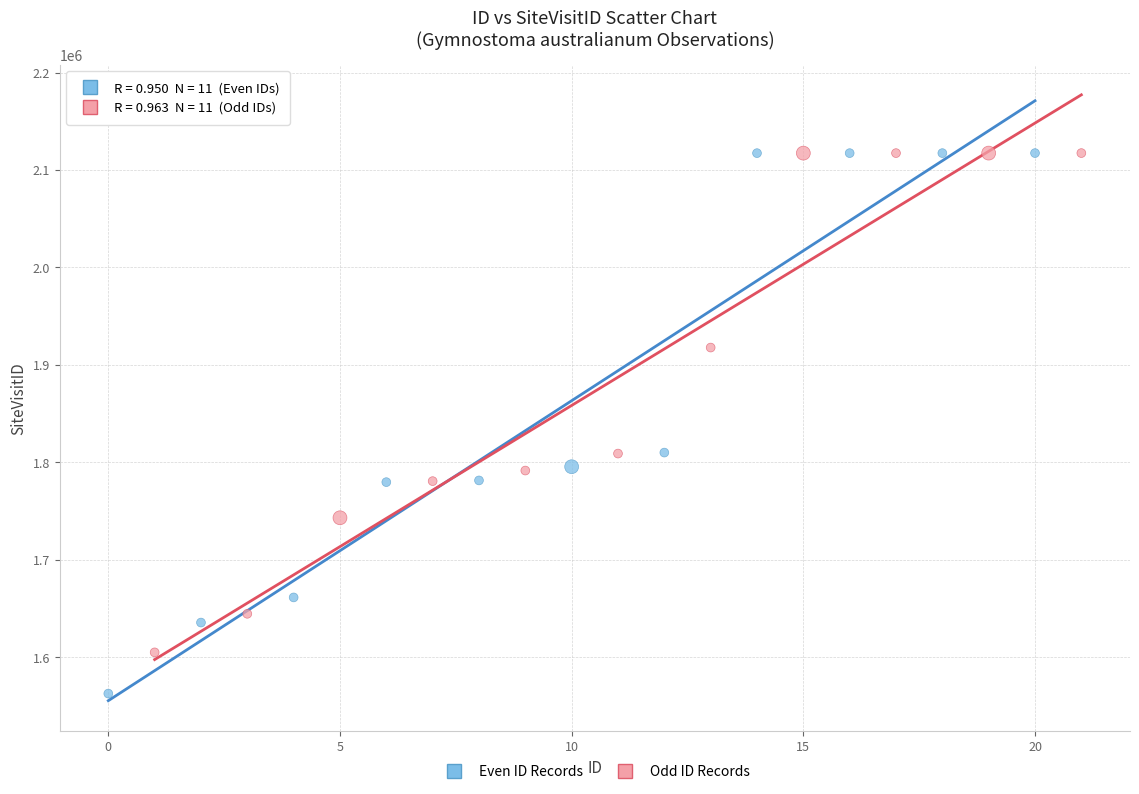

What are all the series names shown in the legend?

Even ID Records, Odd ID Records